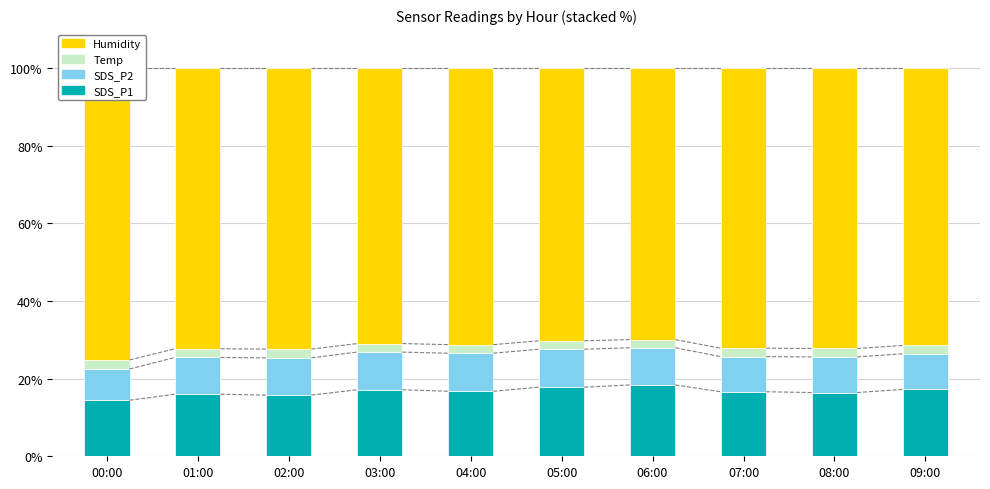

At which label is Humidity closest to 72?

07:00